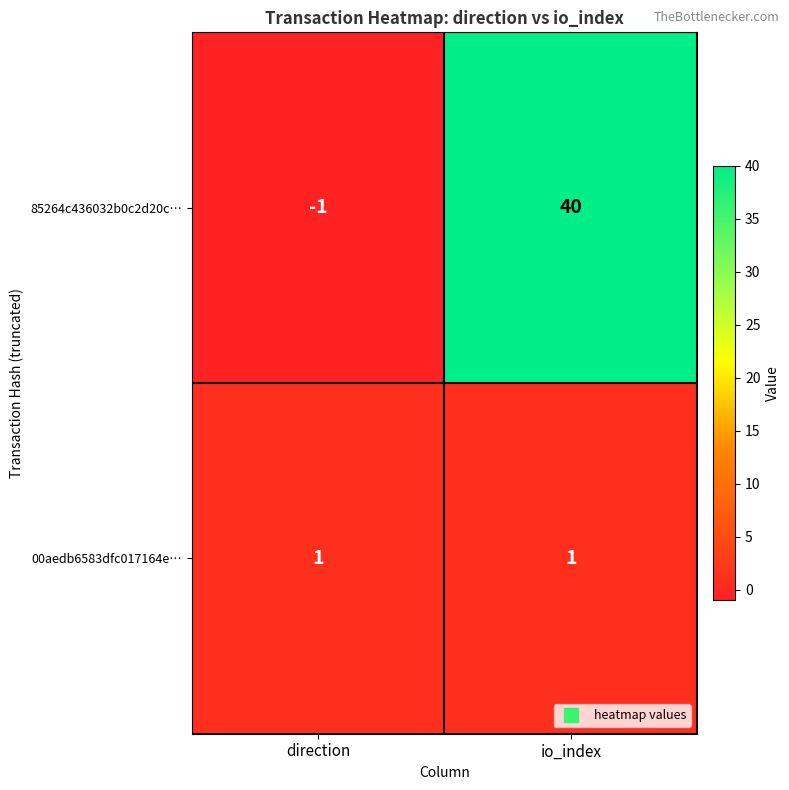

True or false: 85264c436032b0c2d20c… has a value of -1 at direction.

True